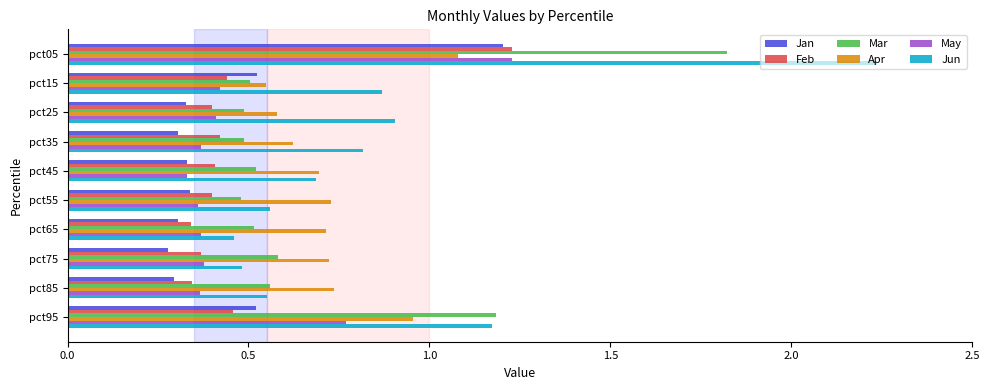

What are all the series names shown in the legend?

Jan, Feb, Mar, Apr, May, Jun